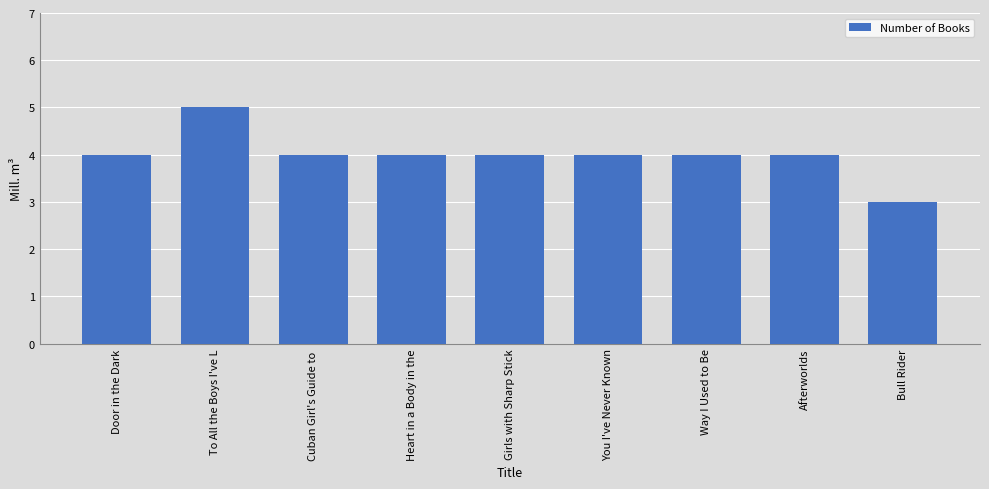

How many values are between 4 and 5?

8